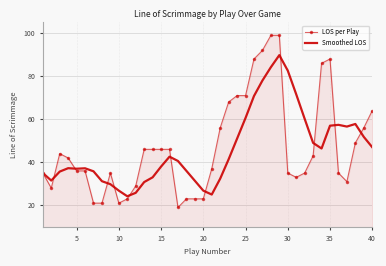

What is the maximum value for LOS per Play?

99.0